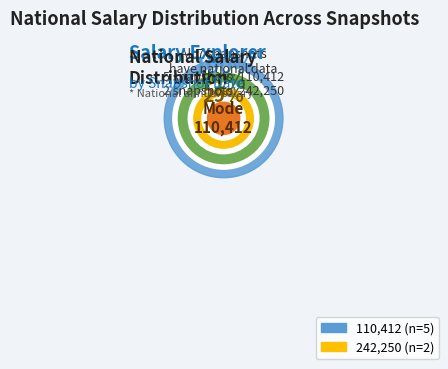

Is there a majority slice in this chart?

No